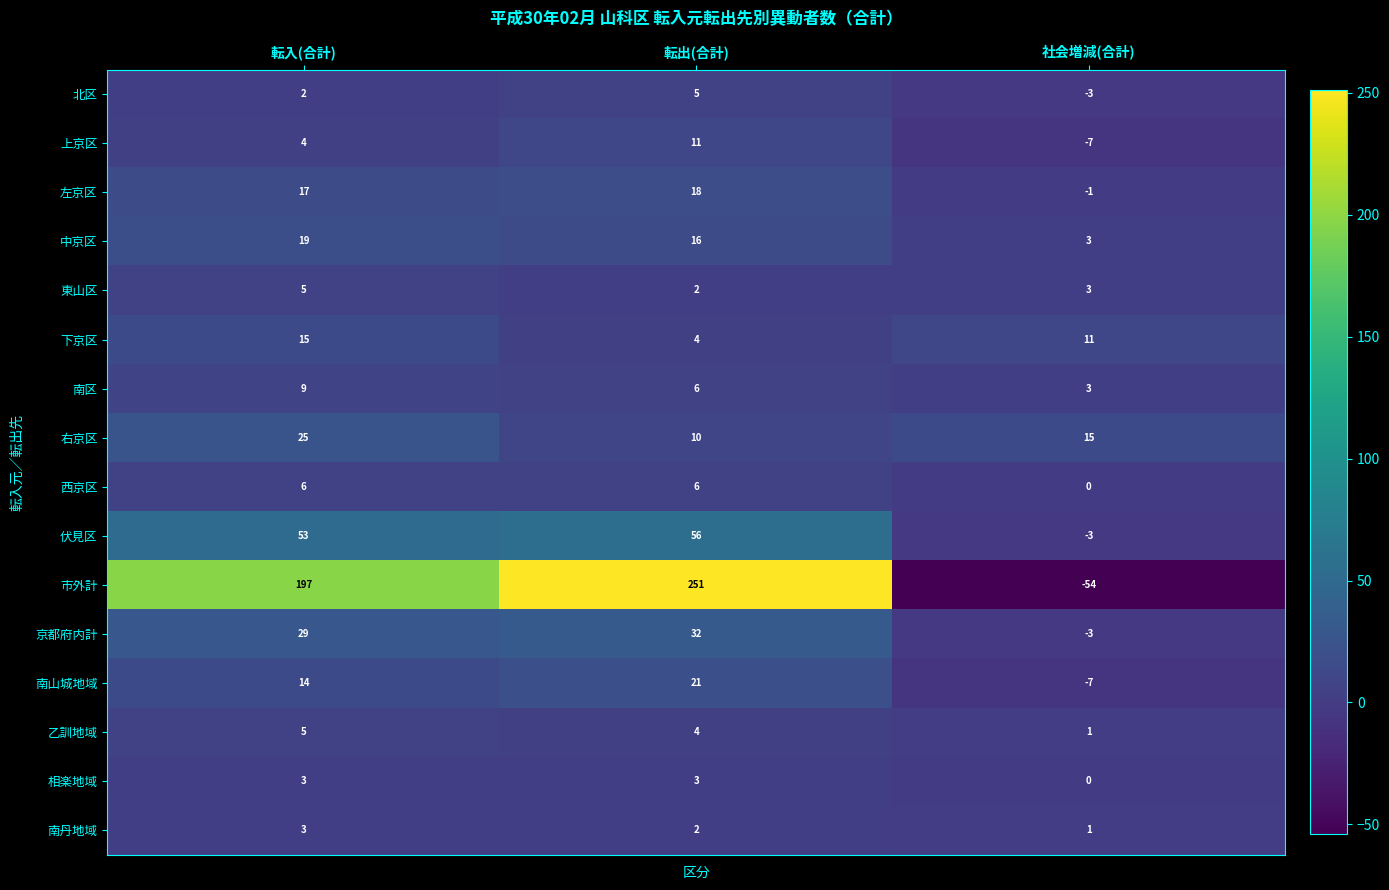

What is the spread (max minus min) of values at 社会増減(合計)?

69